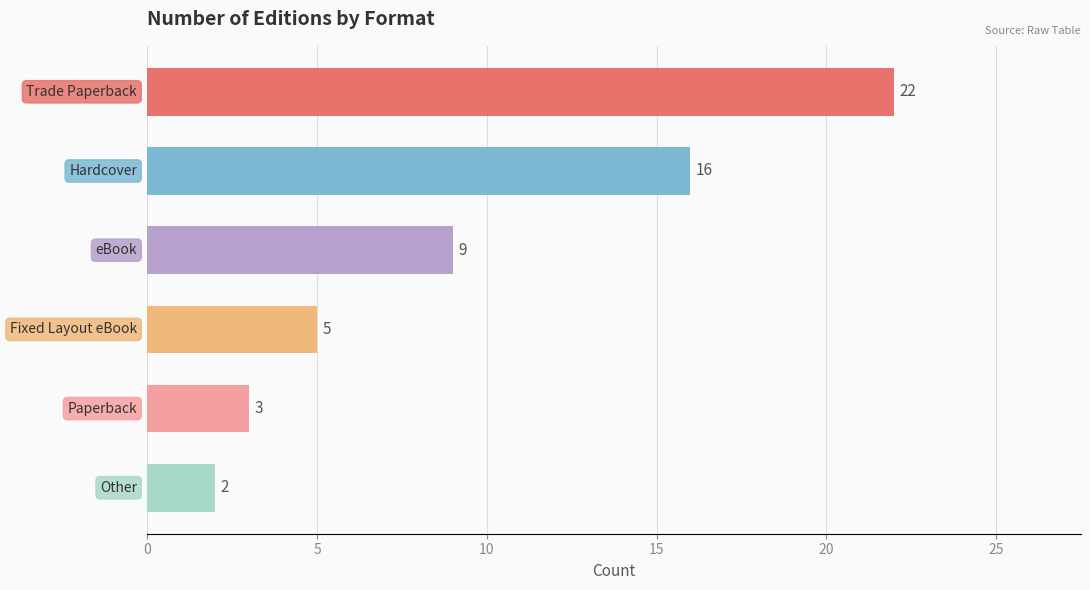

What is the maximum value shown in the chart?

22